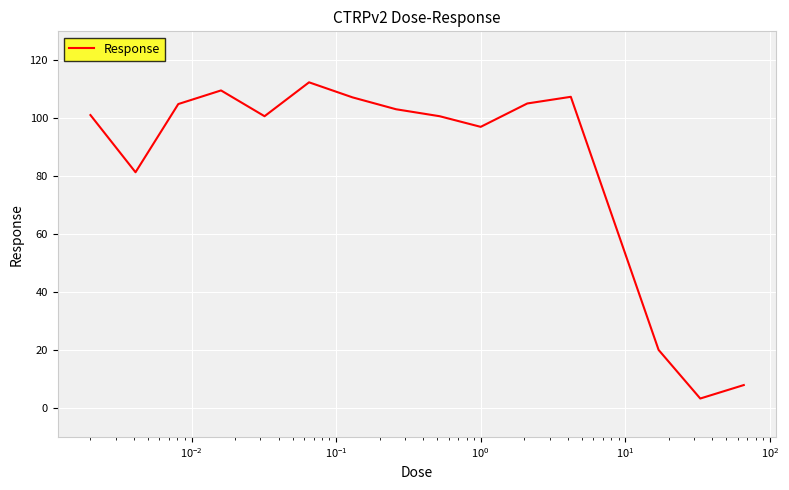

What is the difference between the maximum and minimum values?

109.1